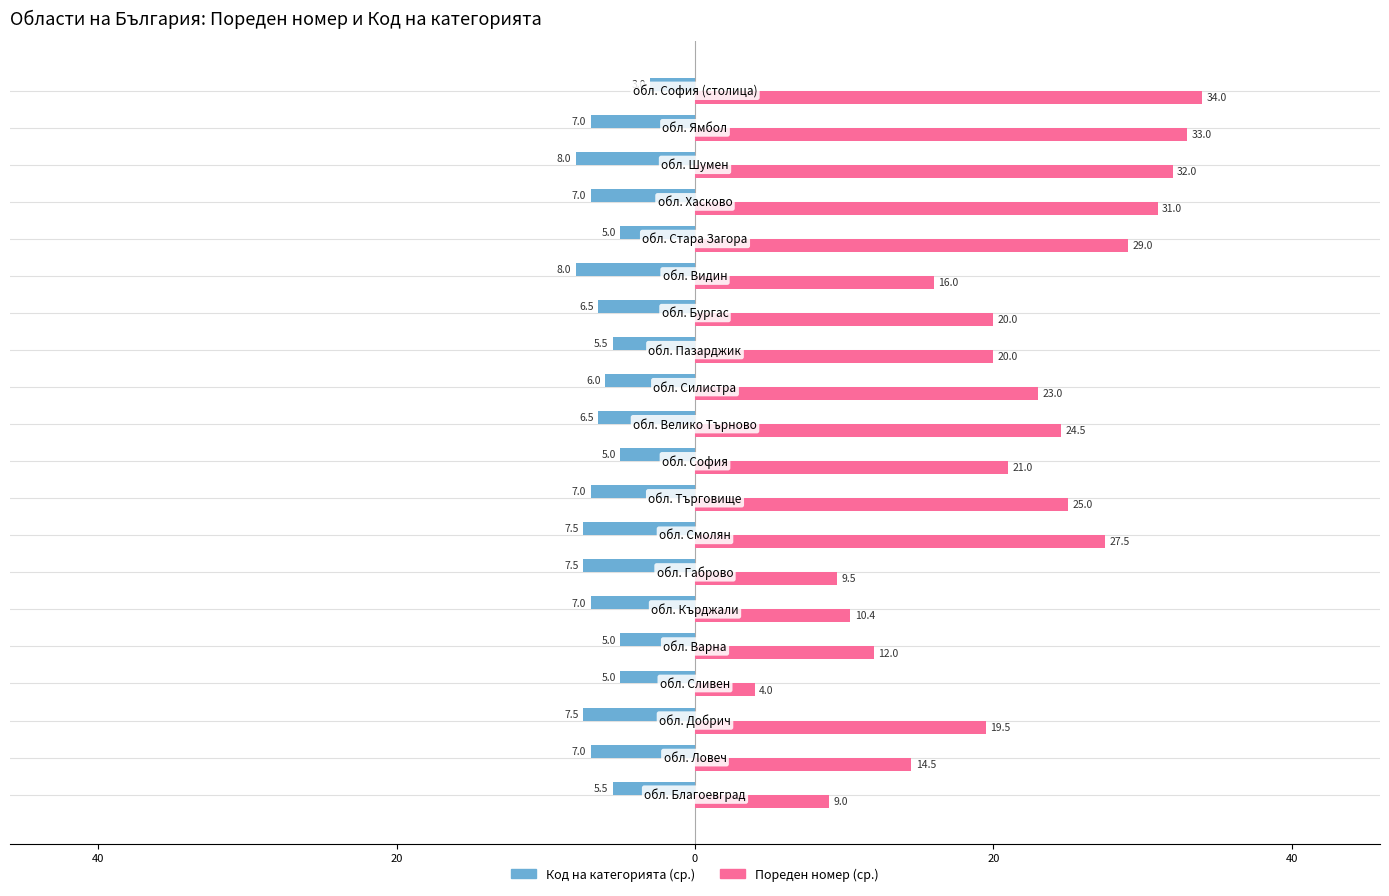

What is the difference between the second highest and minimum values in the Пореден номер (ср.) series?

29.0